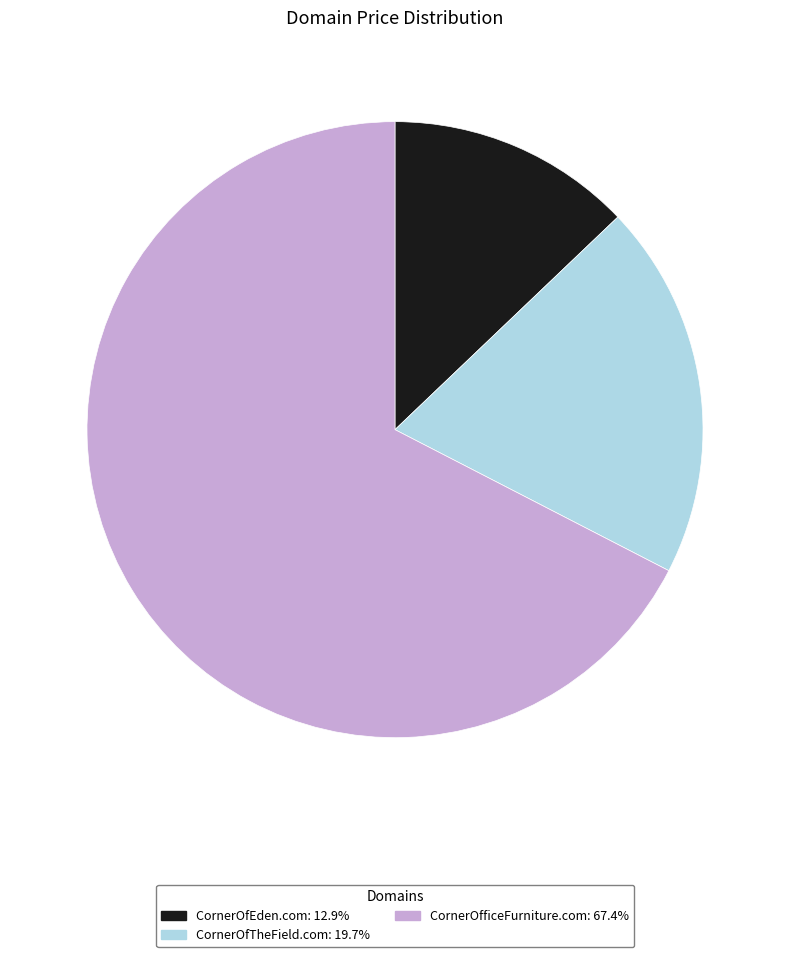

Rank the categories by value from lowest to highest.

CornerOfEden.com, CornerOfTheField.com, CornerOfficeFurniture.com